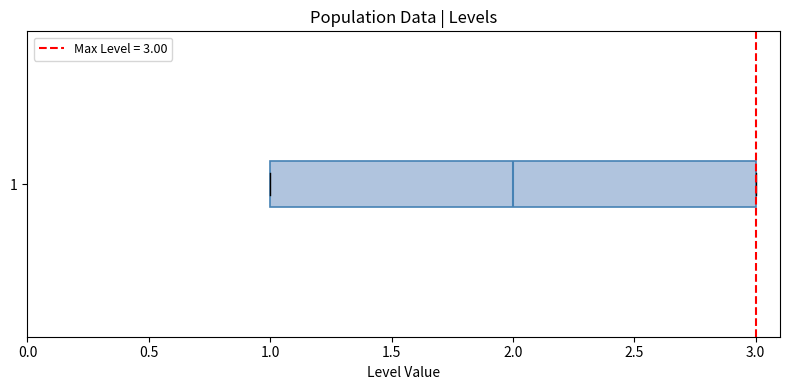

Where is the right edge of the box at y = 1 on the x-axis? The values are not printed on the chart, so give them approximately, as read against the axis.

3